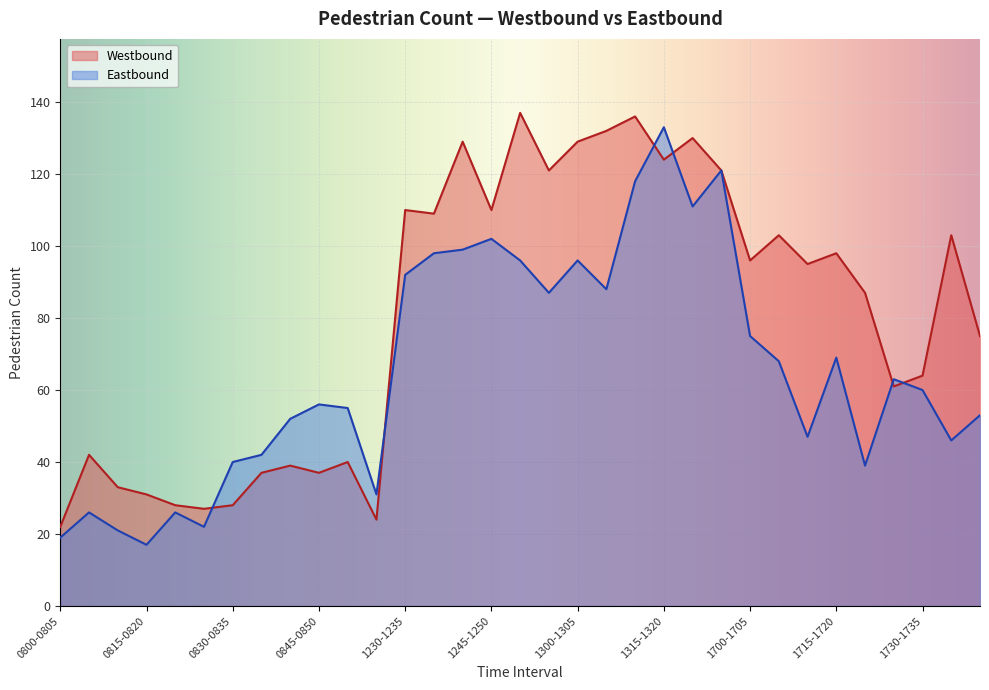

What is the value of the Westbound point at the 32nd from the left?

103